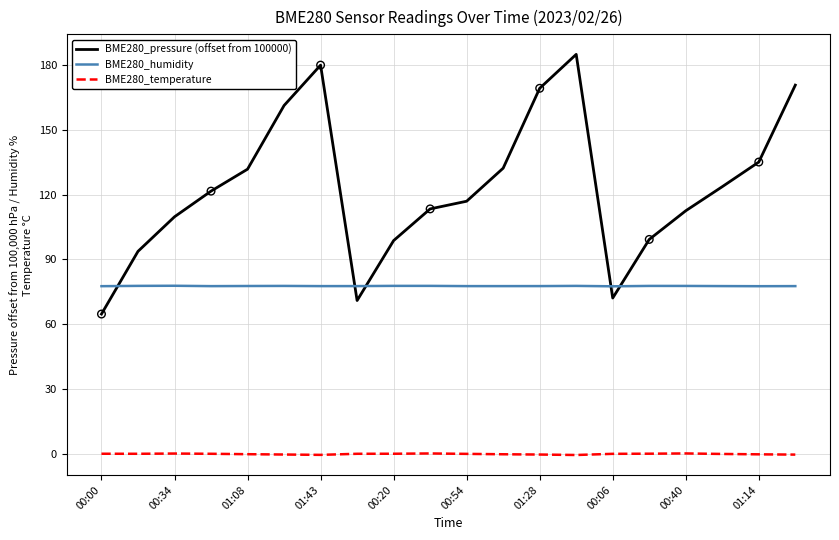

What is the greatest value displayed?

184.7